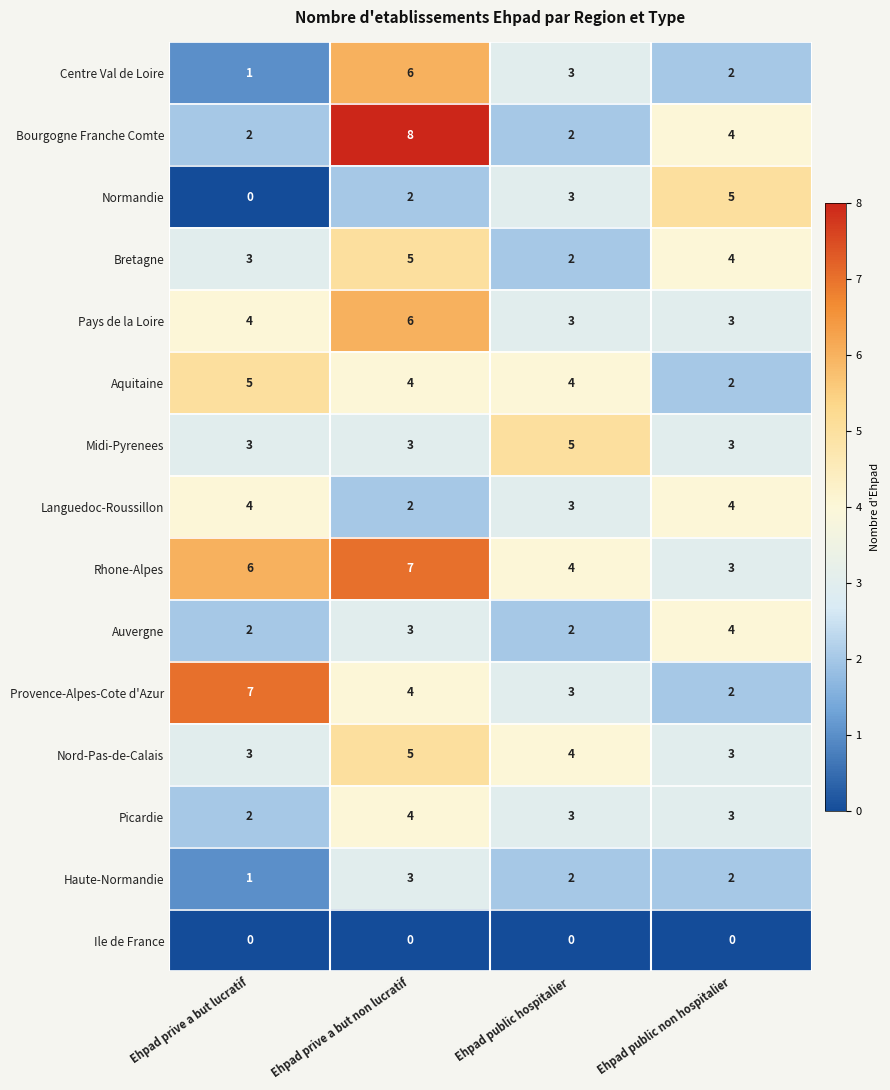

List the labels in order of Rhone-Alpes value, largest first.

Ehpad prive a but non lucratif, Ehpad prive a but lucratif, Ehpad public hospitalier, Ehpad public non hospitalier